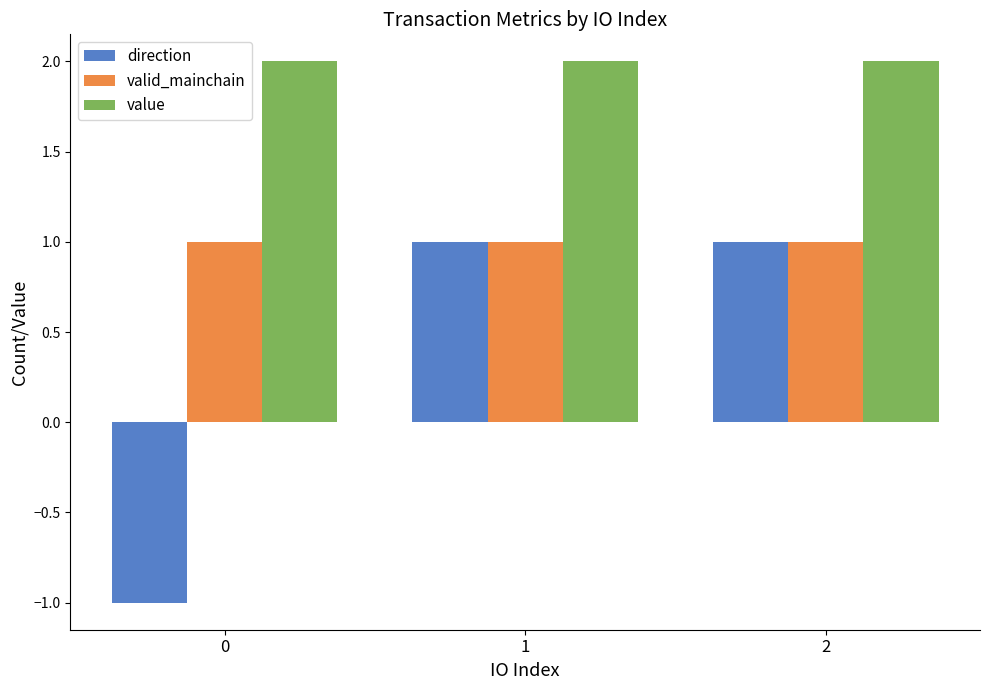

Reading right to left, transcribe all the data shown in this chart.

direction: 2=1.0	1=1.0	0=-1.0
valid_mainchain: 2=1.0	1=1.0	0=1.0
value: 2=2.0	1=2.0	0=2.0